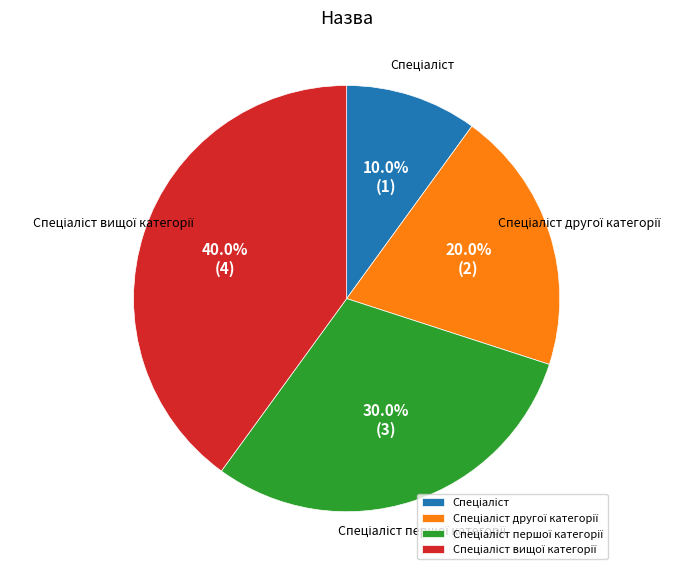

Does any single category account for the majority?

No